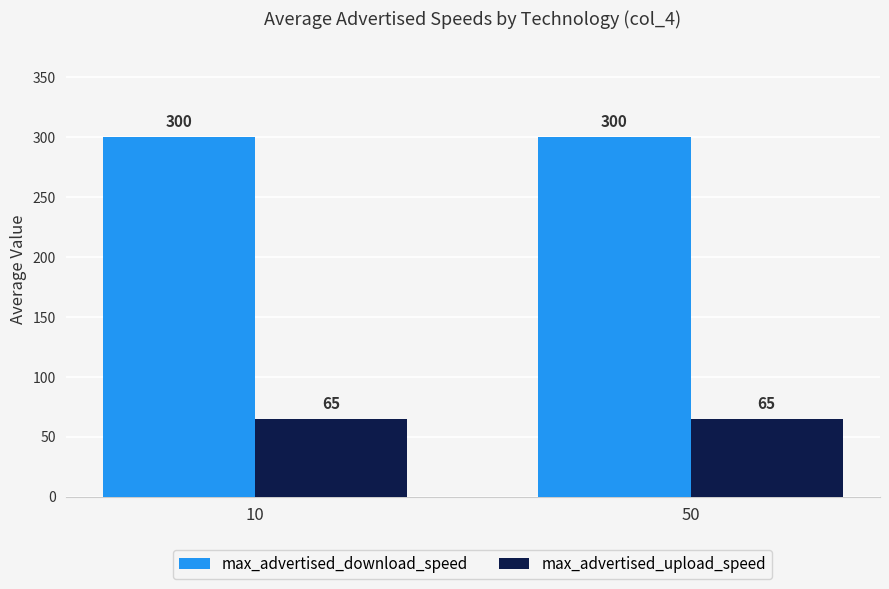

The max_advertised_upload_speed series shows 104 at 50. True or false?

False